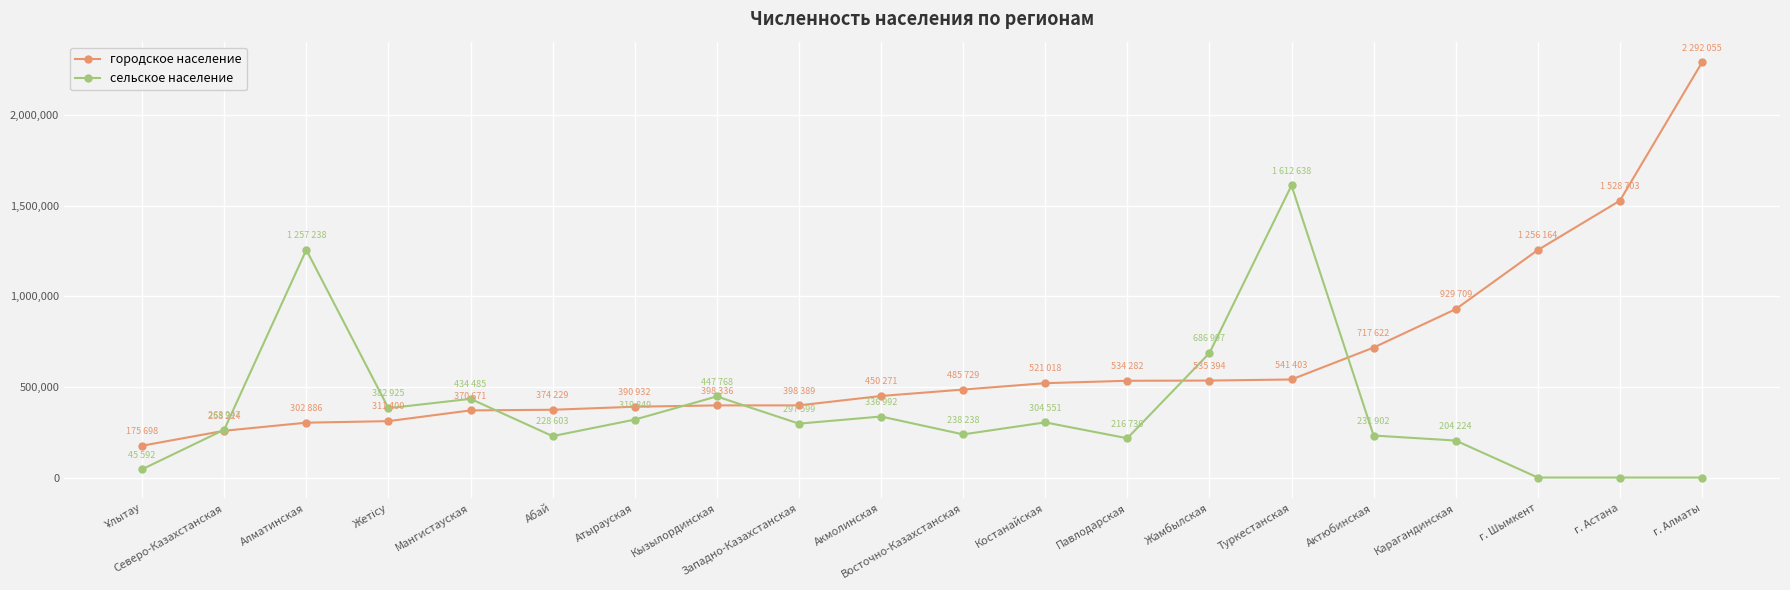

How many lines are shown in the chart?

2